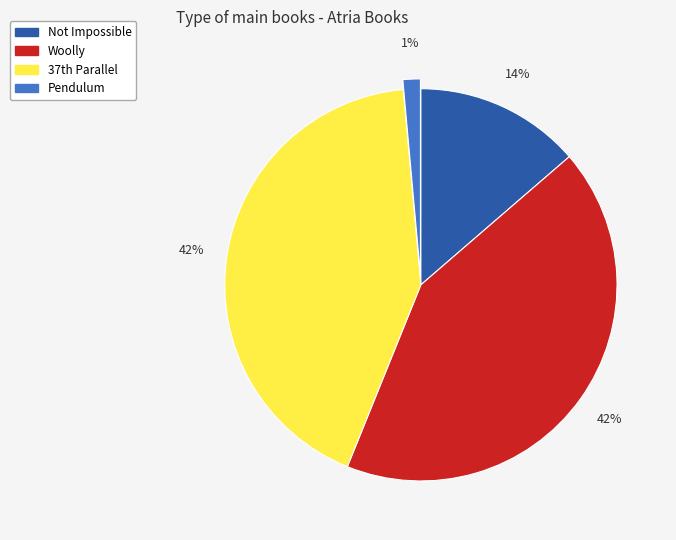

To the nearest percent, what is the difference between the largest and smallest slice percentages?

41%